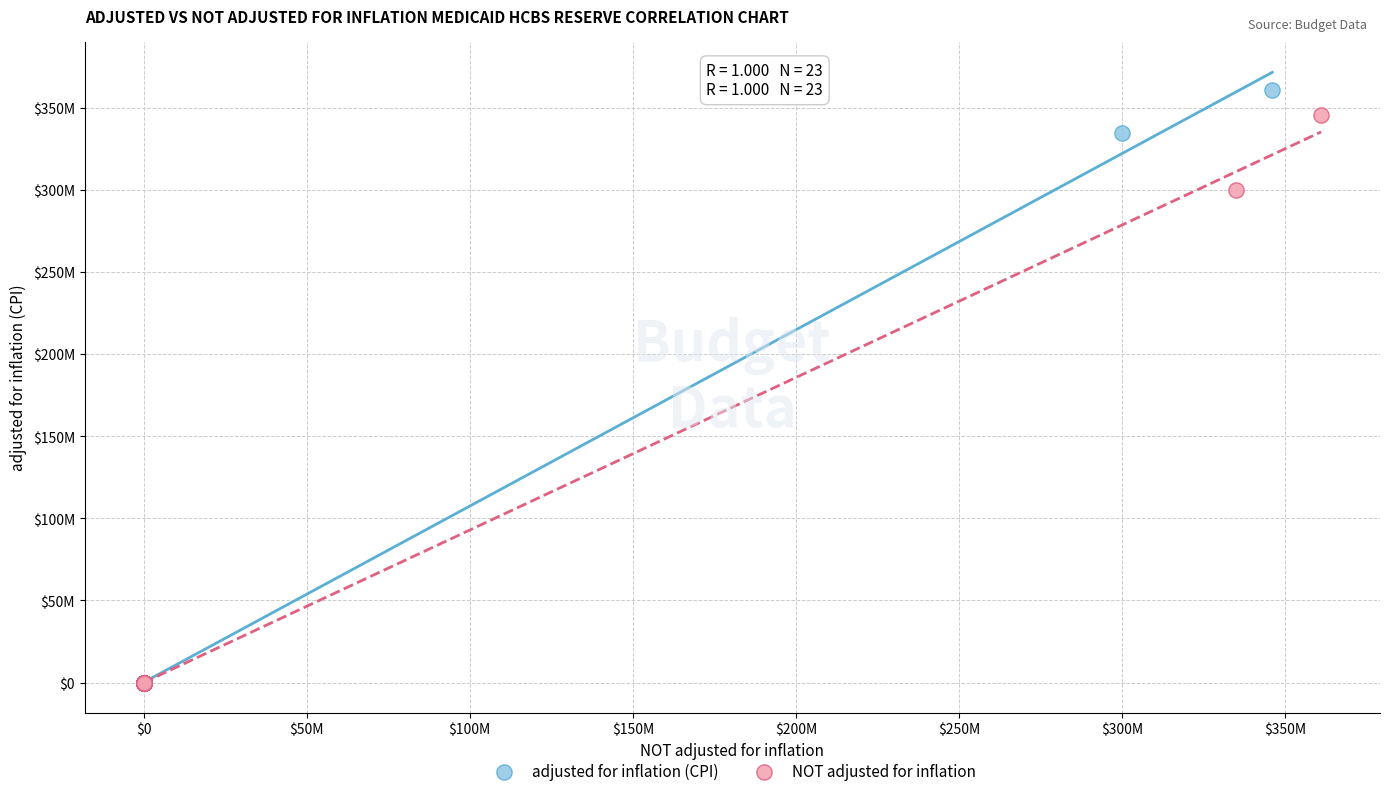

What are all the series names shown in the legend?

adjusted for inflation (CPI), NOT adjusted for inflation